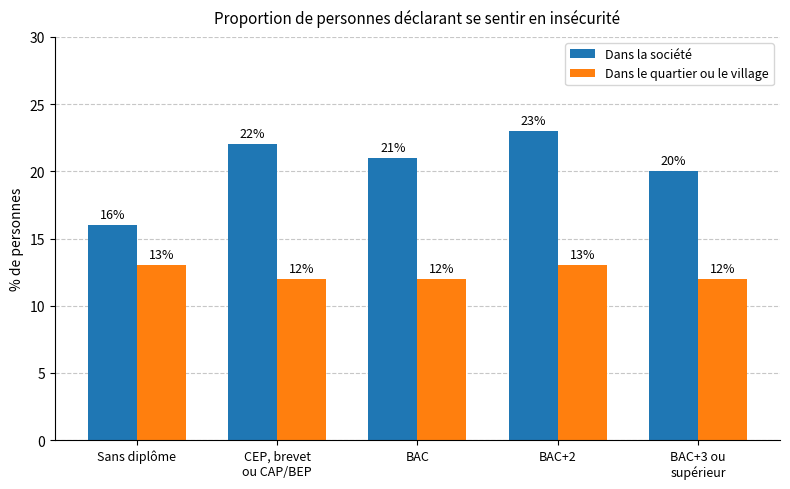

Which label corresponds to the largest value in the chart?

BAC+2